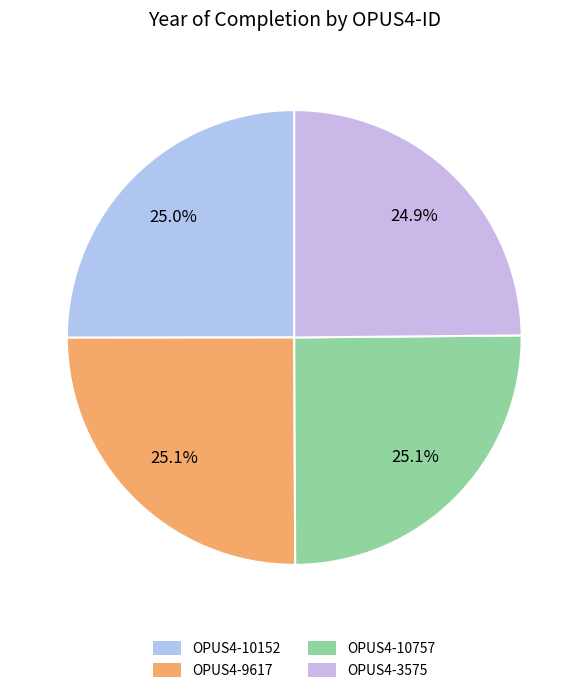

Does OPUS4-9617 represent more than half of the total?

No